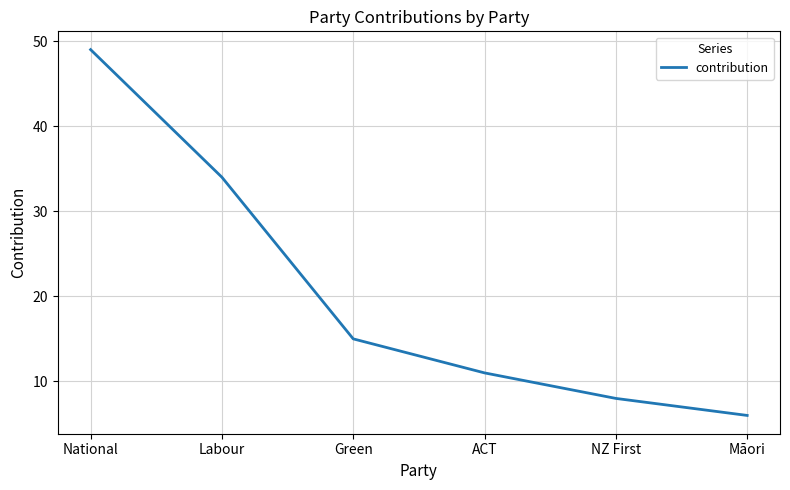

What position from the left is NZ First?

5